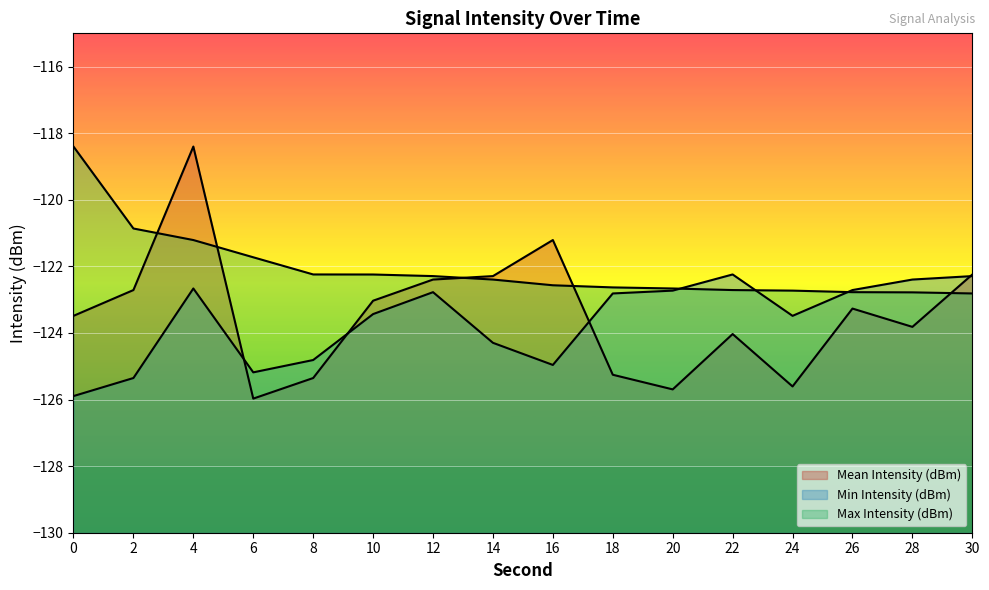

What is the sum of all Mean Intensity (dBm) values?

-1974.8